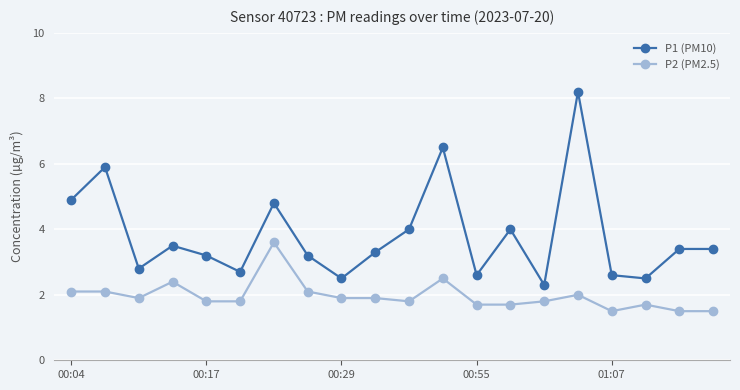

True or false: P1 (PM10) and P2 (PM2.5) cross at least once.

False